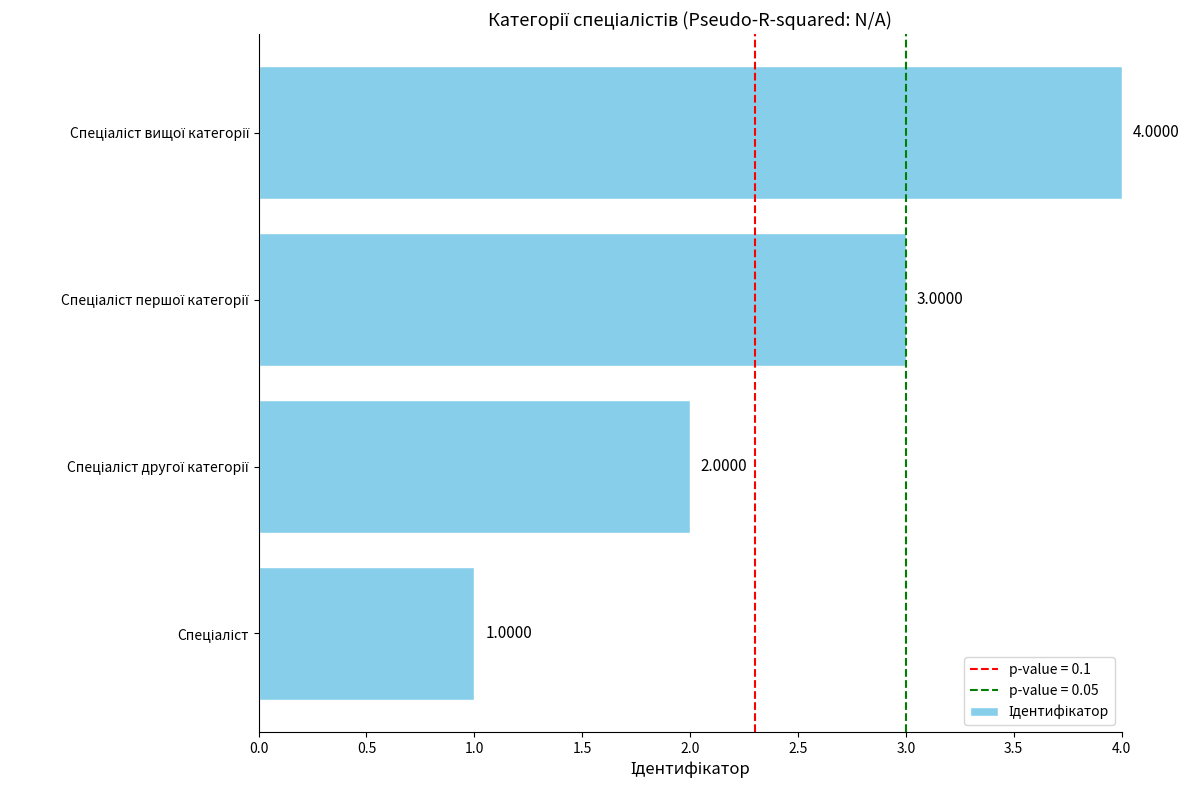

What is the sum of all values?

10